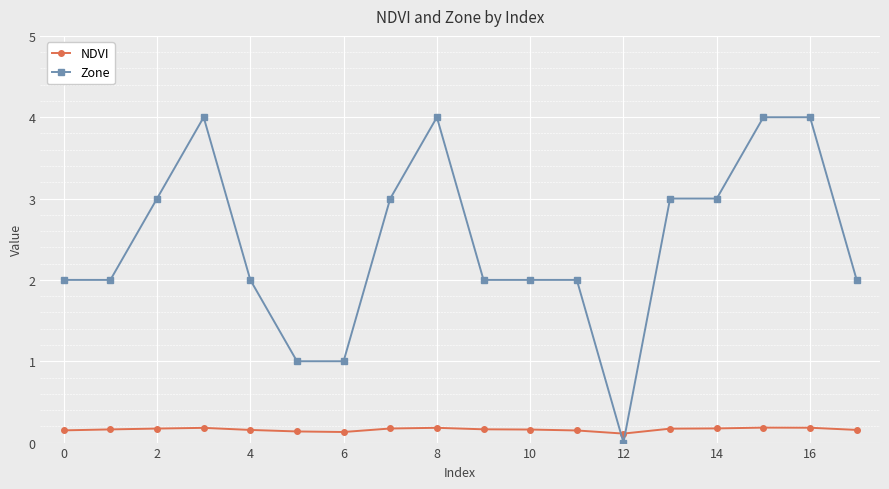

After their last crossing, which series has the higher values: Zone or NDVI?

Zone